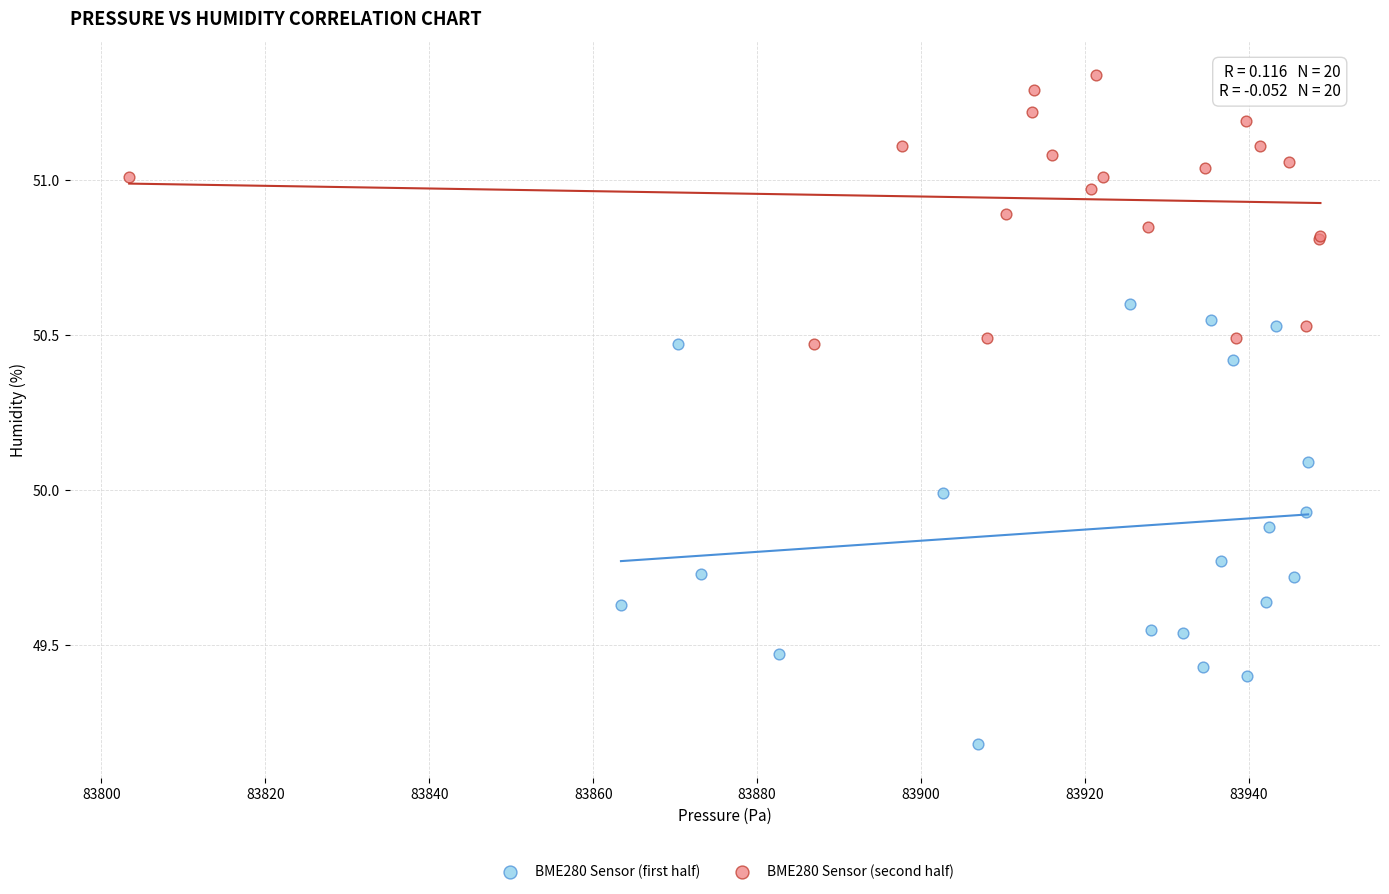

Which series has the largest Y range (max minus min)?

BME280 Sensor (first half)